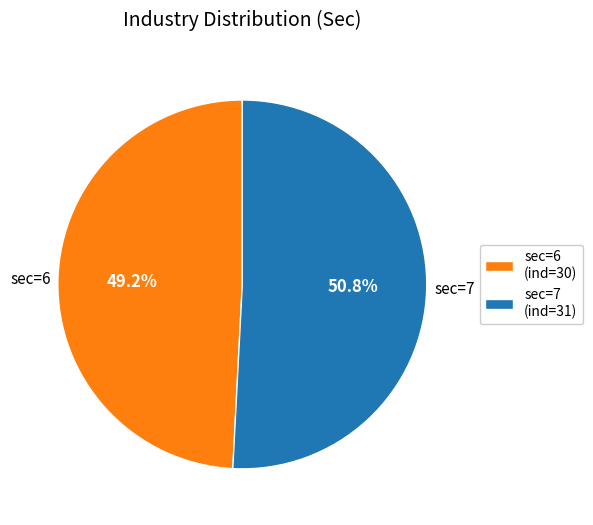

Between sec=7 and sec=6, which is larger?

sec=7